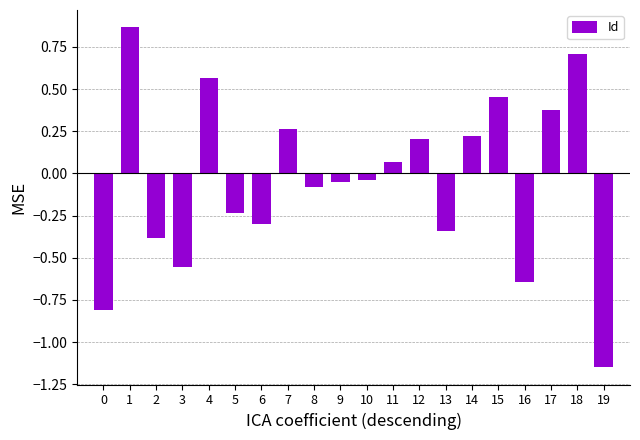

How many bars are there in total?

20